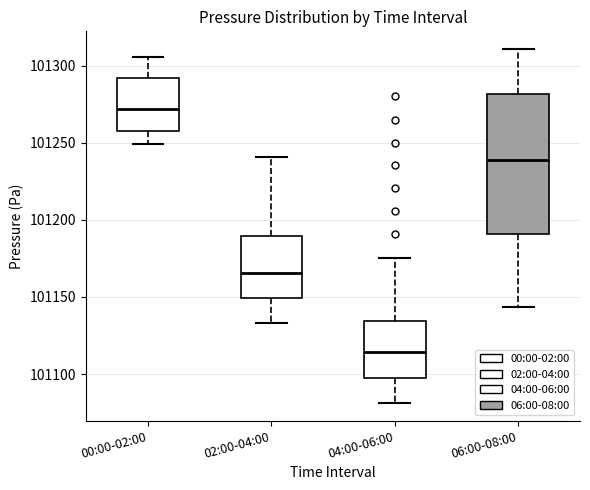

Which box has the lowest median line?

04:00-06:00